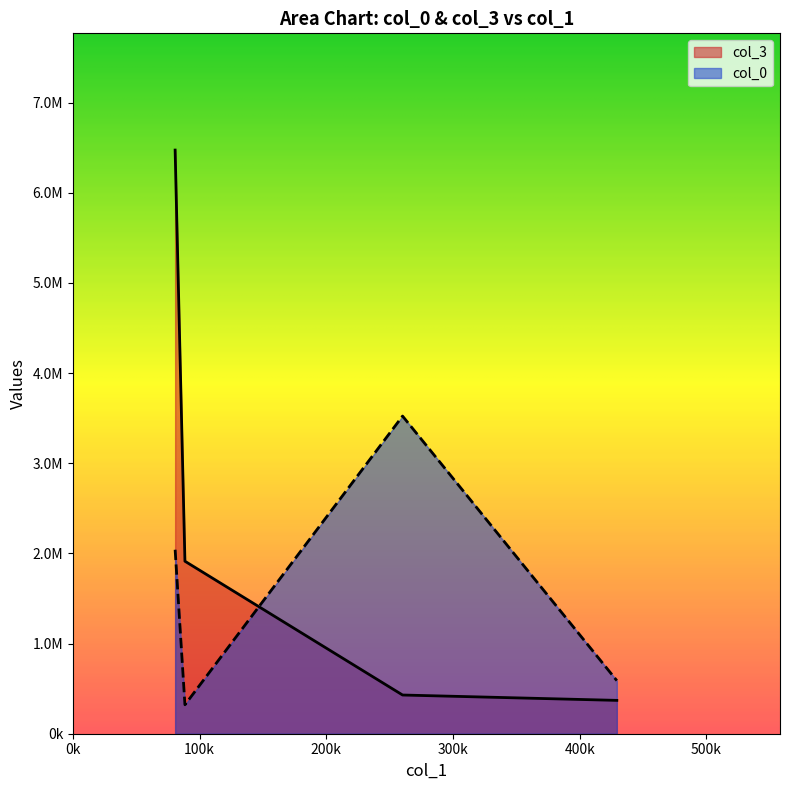

Rank the series by their maximum value, from lowest to highest.

col_0, col_3